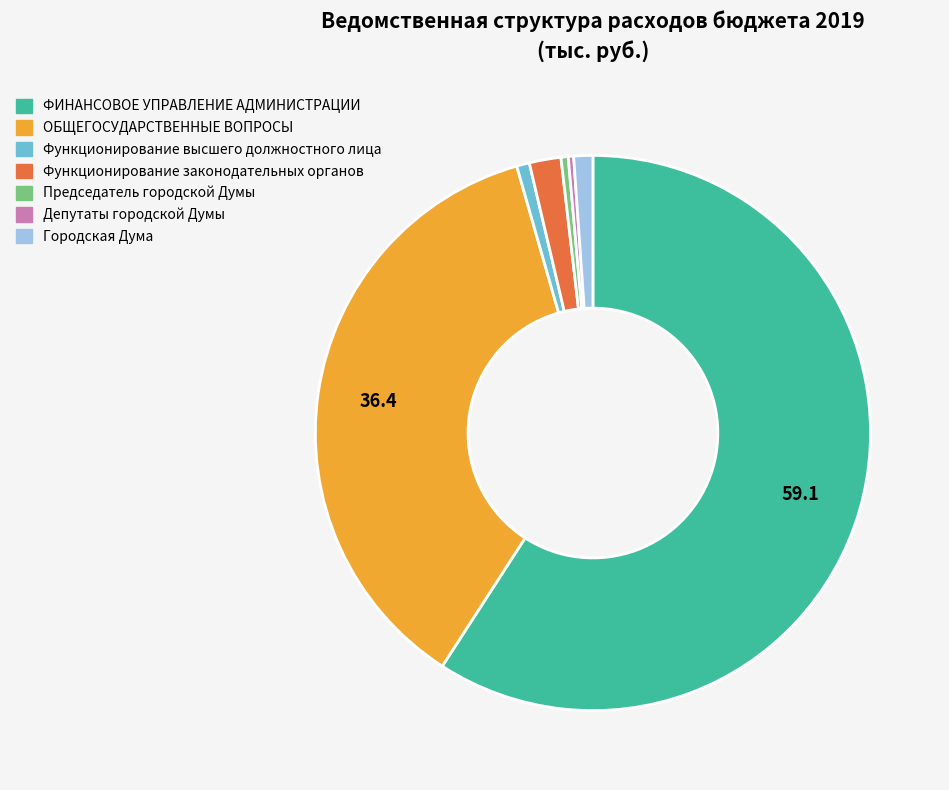

Which category has the biggest portion of the pie?

ФИНАНСОВОЕ УПРАВЛЕНИЕ АДМИНИСТРАЦИИ